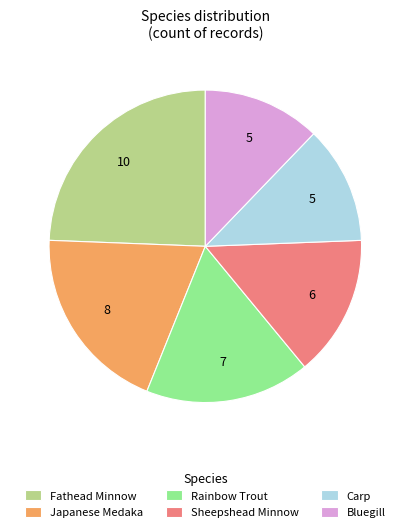

Approximately how many times larger is the value at Bluegill compared to Sheepshead Minnow?

0.8